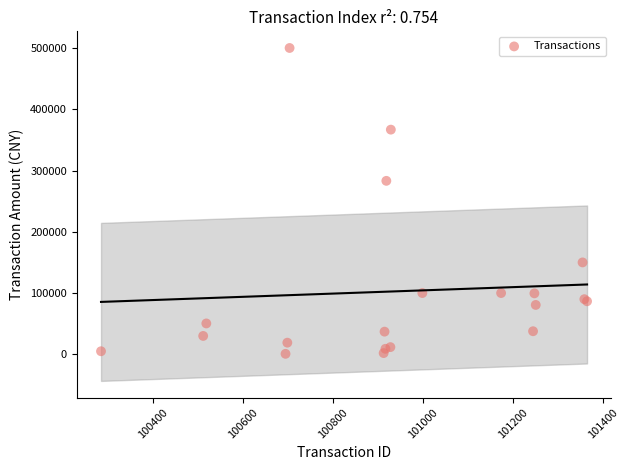

What Y value in the scatter plot is closest to 250400?

283152.0